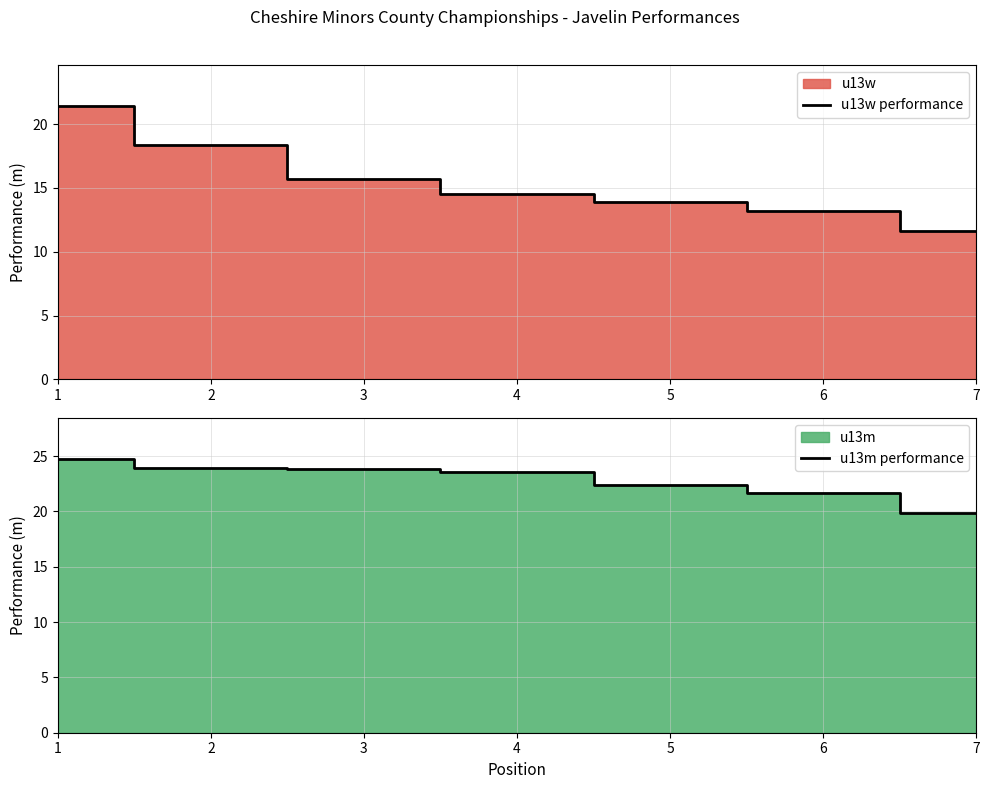

Does the chart display data point markers on the line(s)?

No